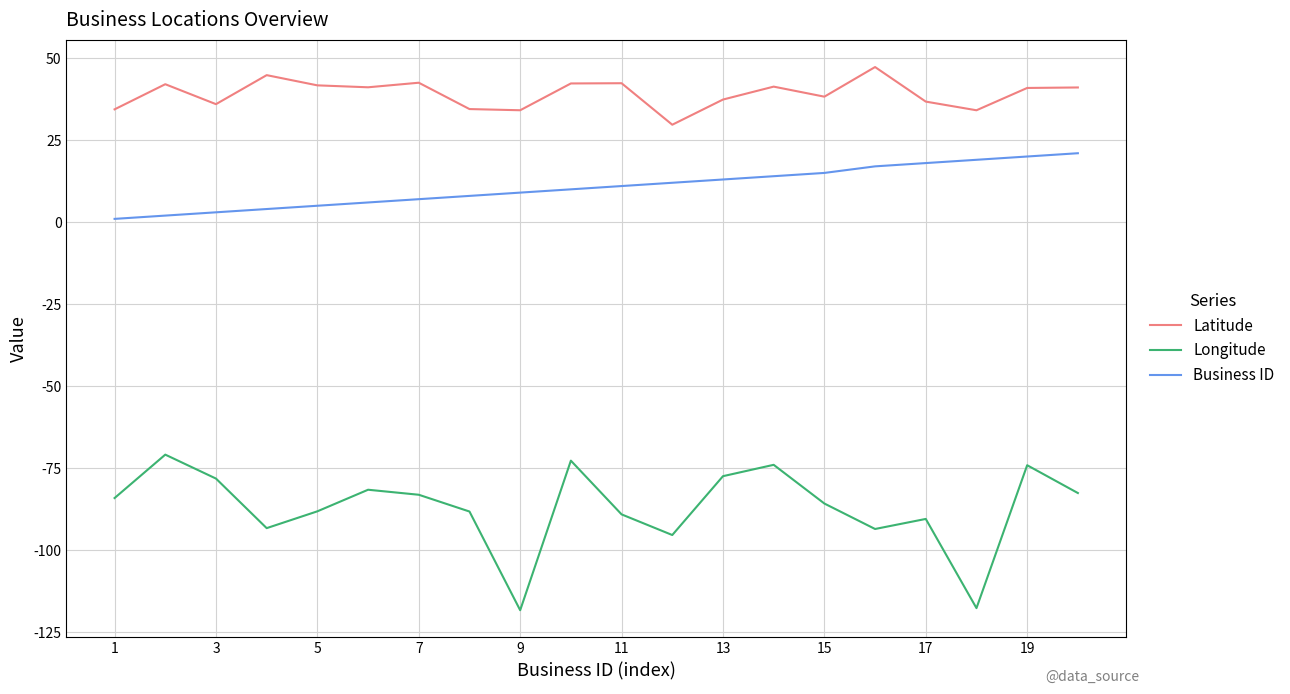

Which series has the largest total across all categories?

Latitude